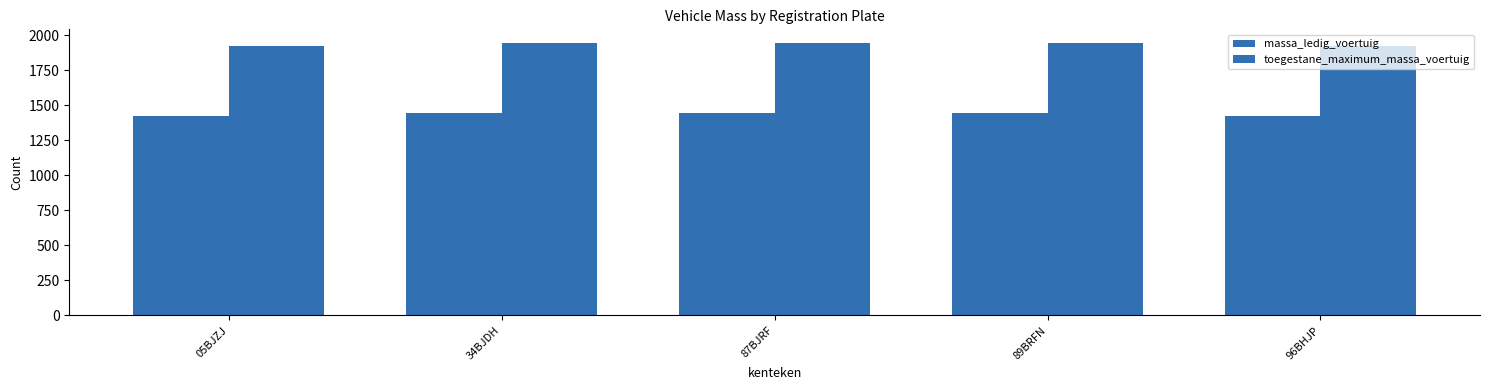

How many categories are shown in the chart?

5